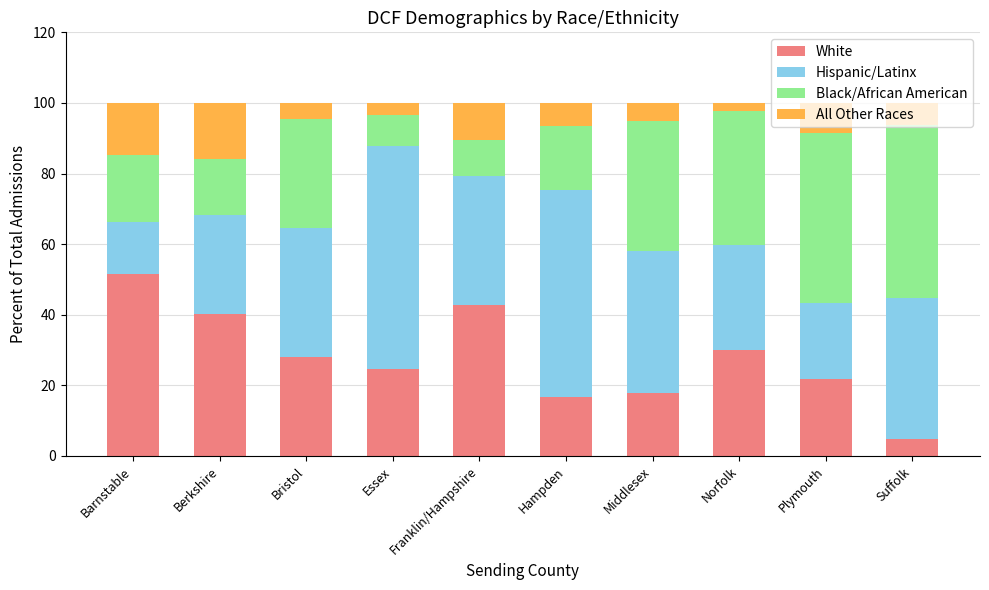

How many series are shown in this chart?

4